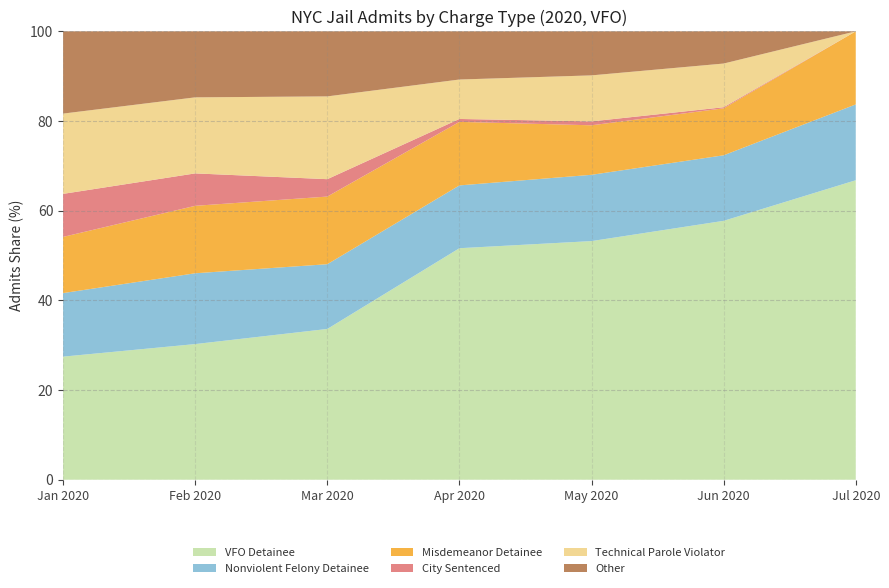

What is the maximum value for VFO Detainee?

66.8